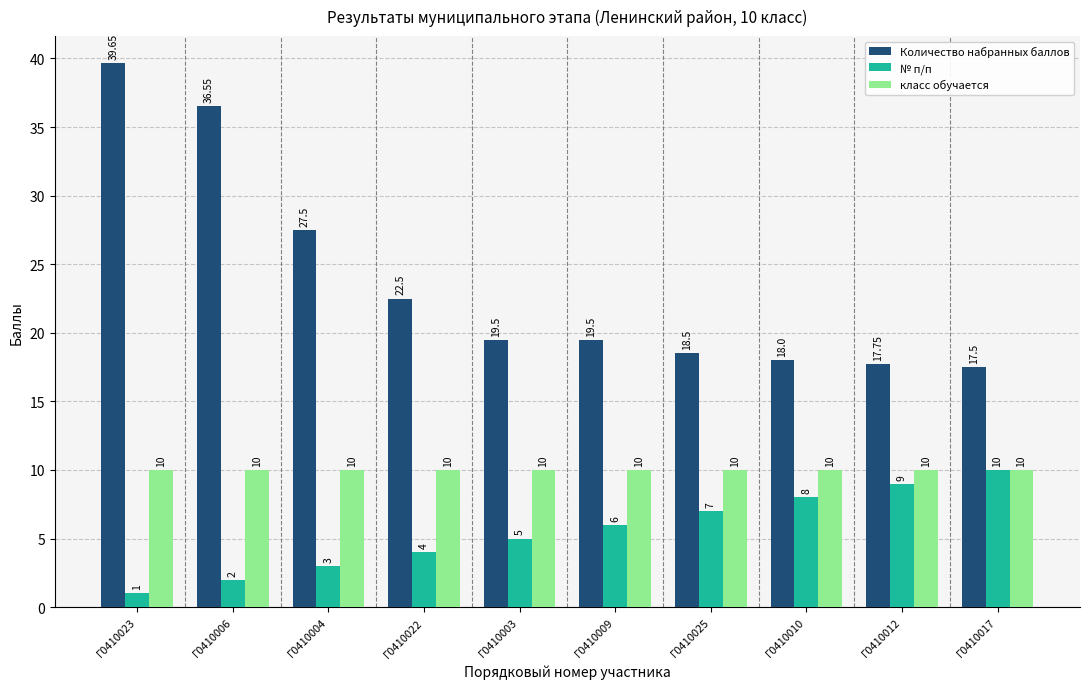

Is it true that Количество набранных баллов equals 12.1 at Г0410010?

False